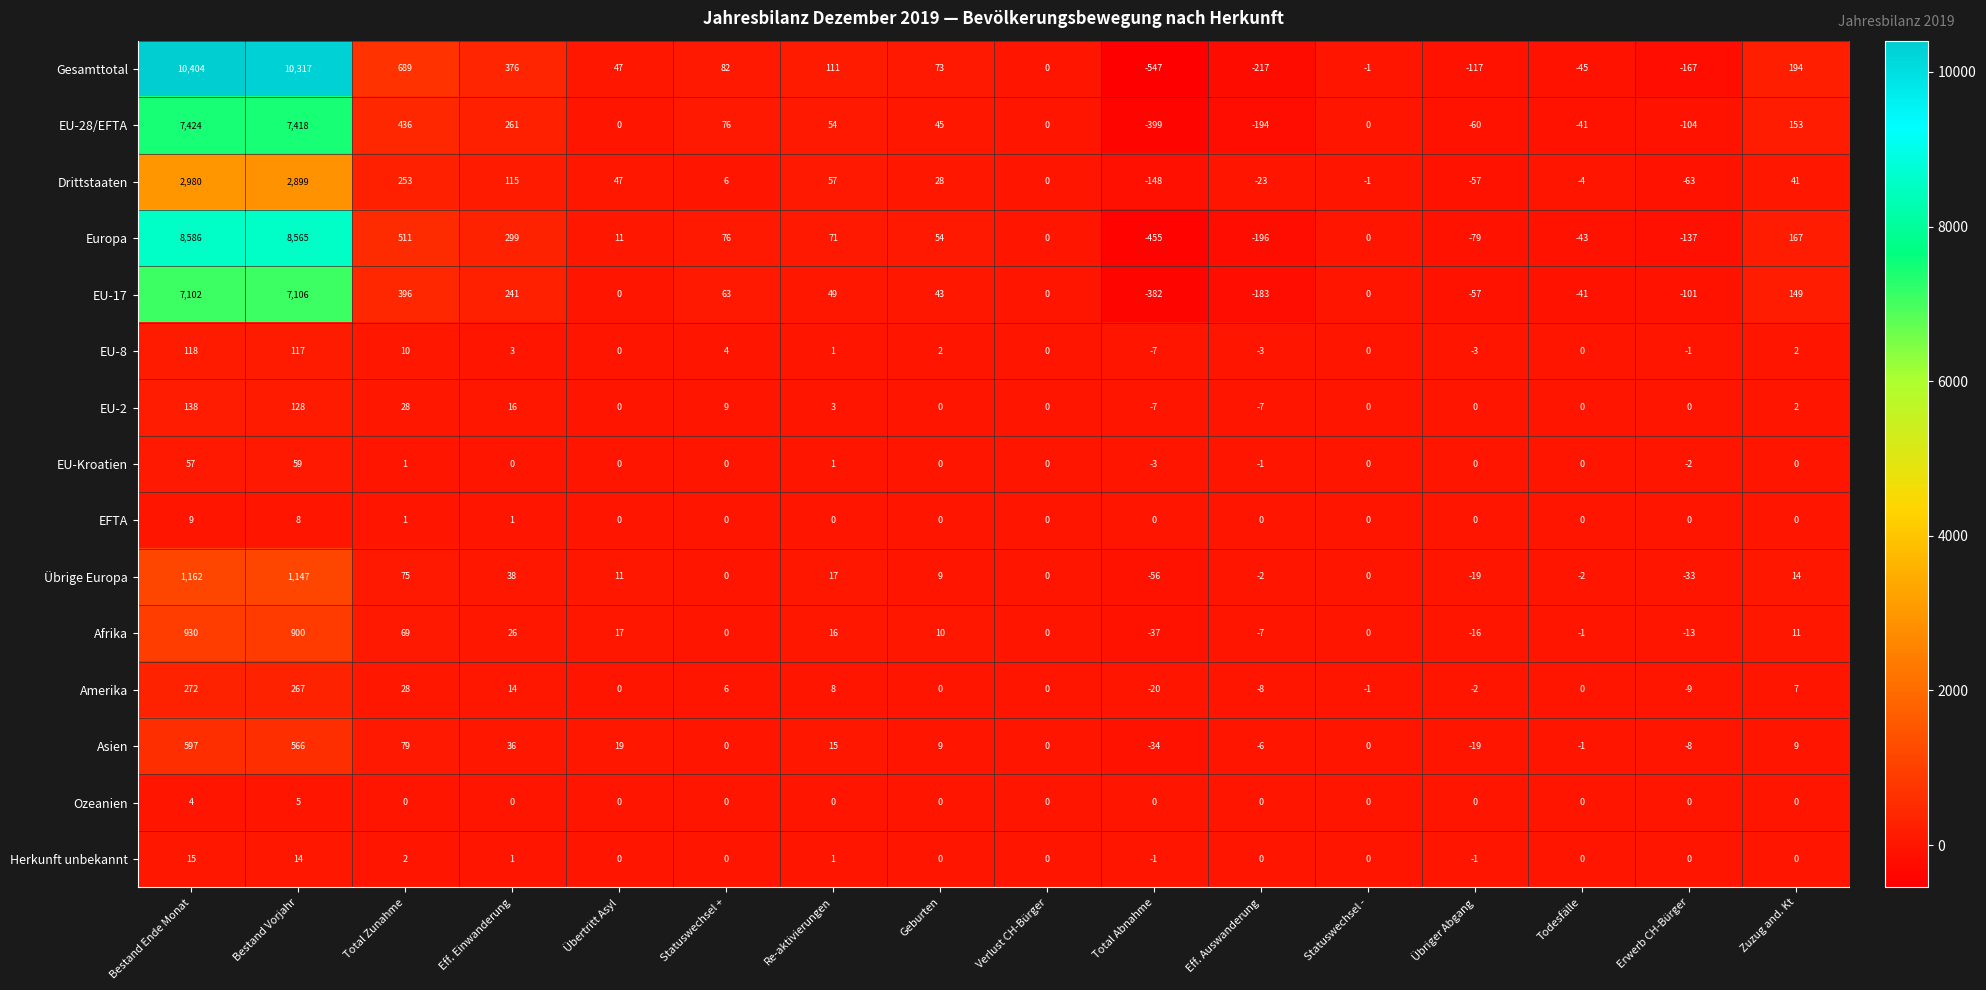

Which series has the widest spread of values?

Gesamttotal